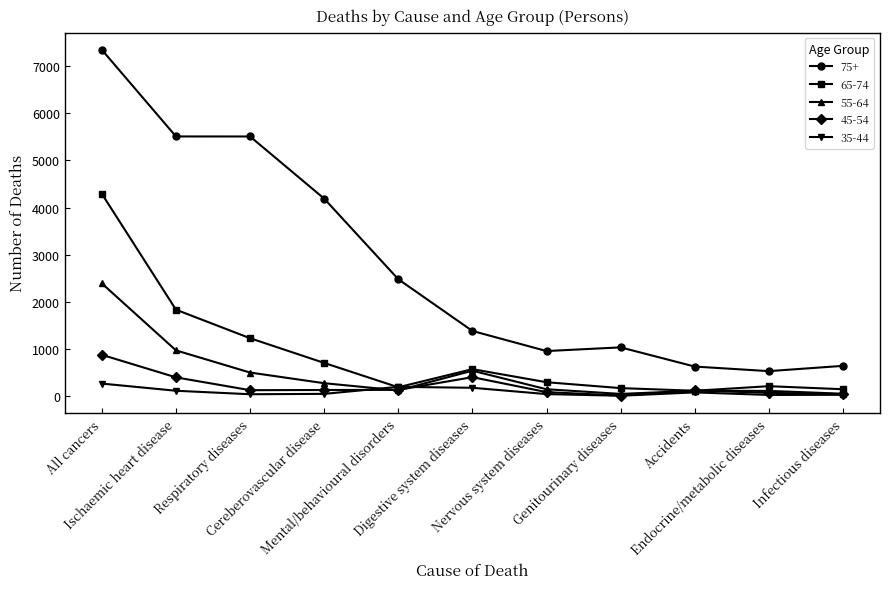

What is the greatest value displayed?

7345